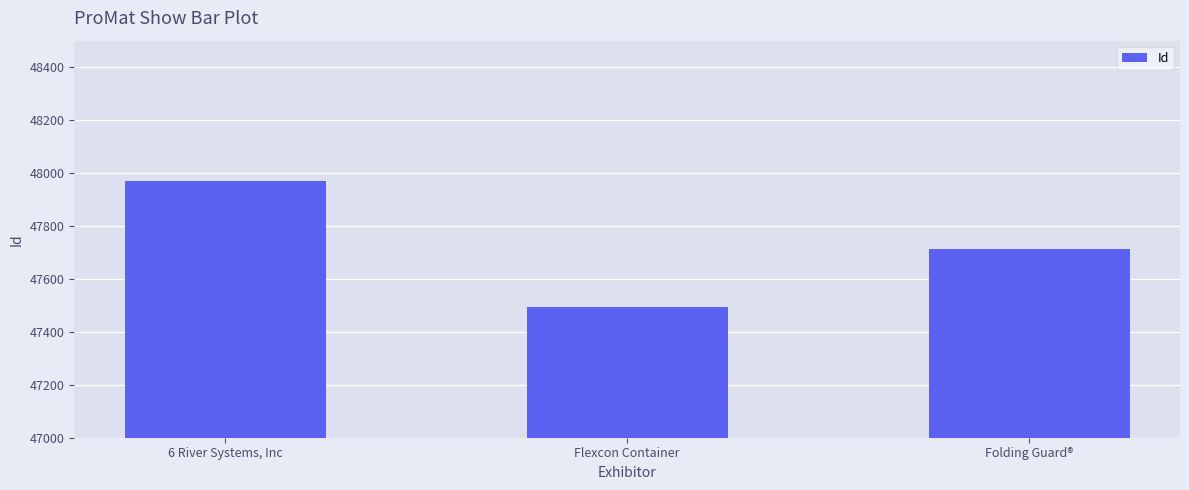

What position from the right is 6 River Systems, Inc?

3